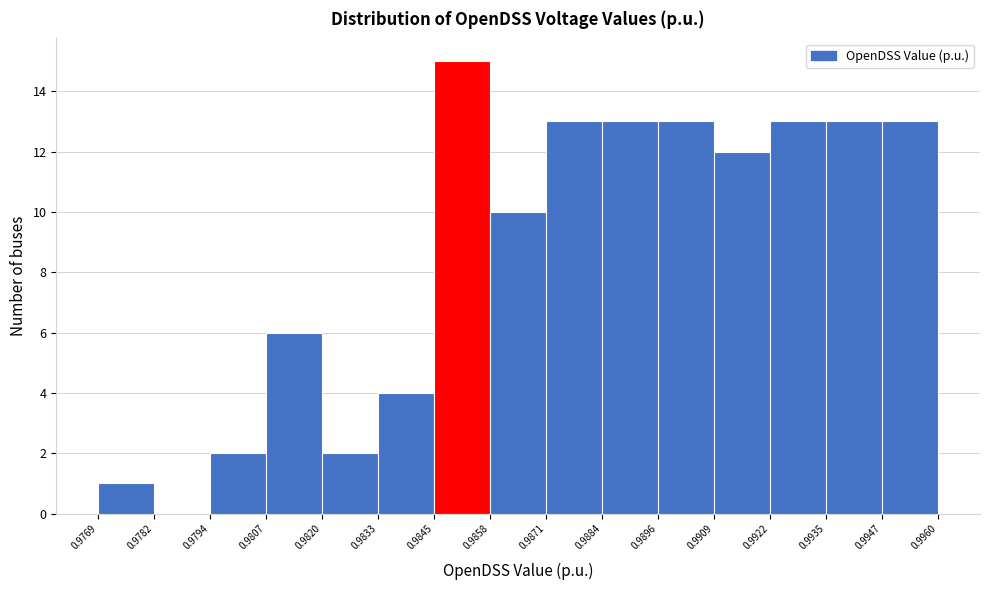

Reading left to right, list every bar in this chart as the range it spans on the x-axis followed by its height. The values are not printed on the chart, so give them approximately, as read against the axis.

0.9769 to 0.9782: 1
0.9782 to 0.9794: 0
0.9794 to 0.9807: 2
0.9807 to 0.9820: 6
0.9820 to 0.9833: 2
0.9833 to 0.9845: 4
0.9845 to 0.9858: 15
0.9858 to 0.9871: 10
0.9871 to 0.9884: 13
0.9884 to 0.9896: 13
0.9896 to 0.9909: 13
0.9909 to 0.9922: 12
0.9922 to 0.9935: 13
0.9935 to 0.9947: 13
0.9947 to 0.9960: 13